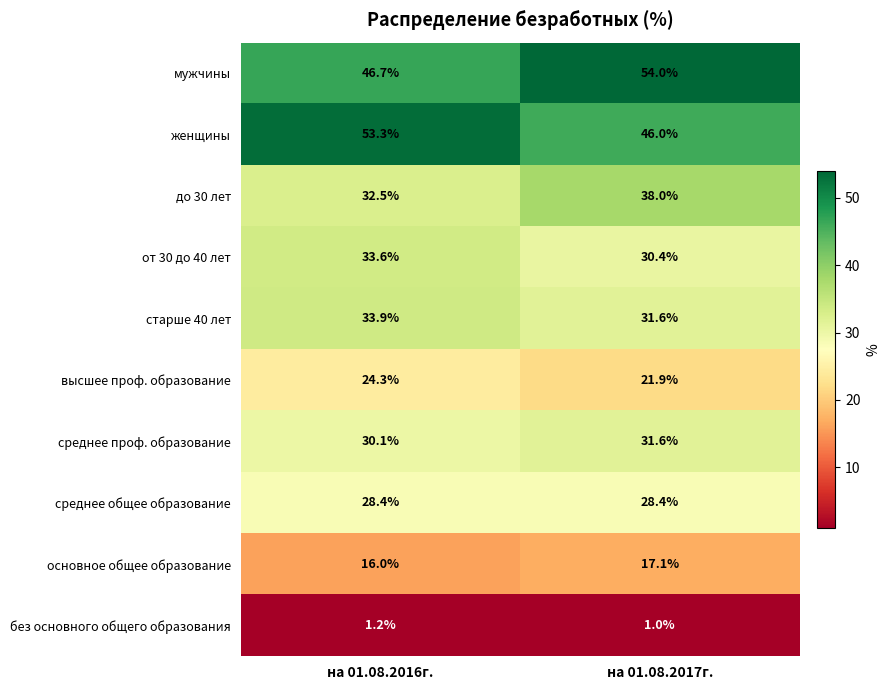

Which category has the highest value across all series?

на 01.08.2017г.